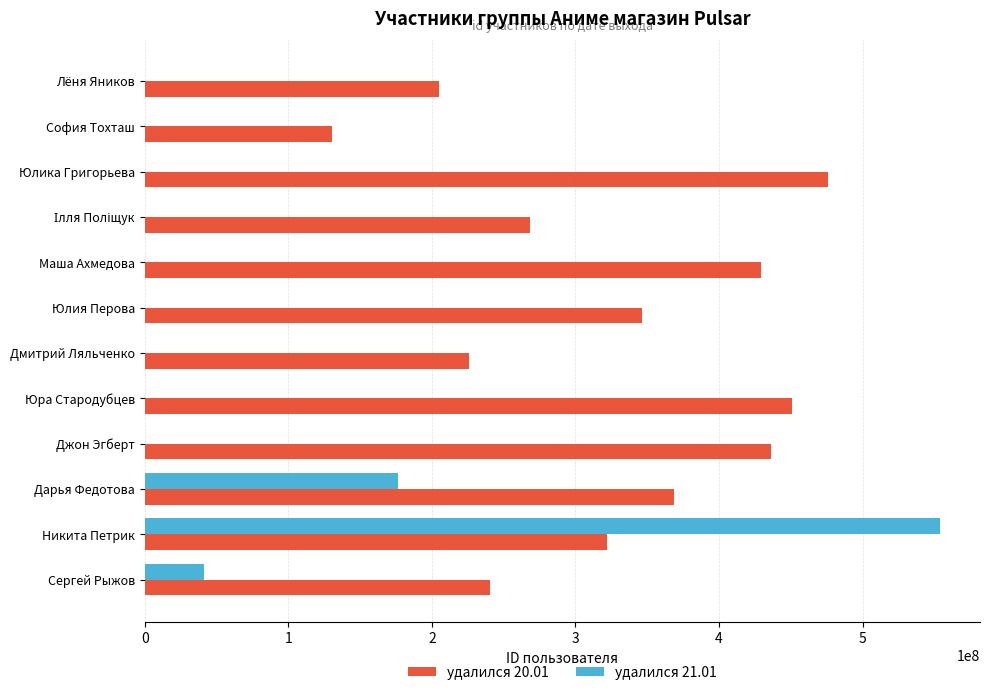

Which series changed the most between Никита Петрик and Маша Ахмедова?

удалился 21.01